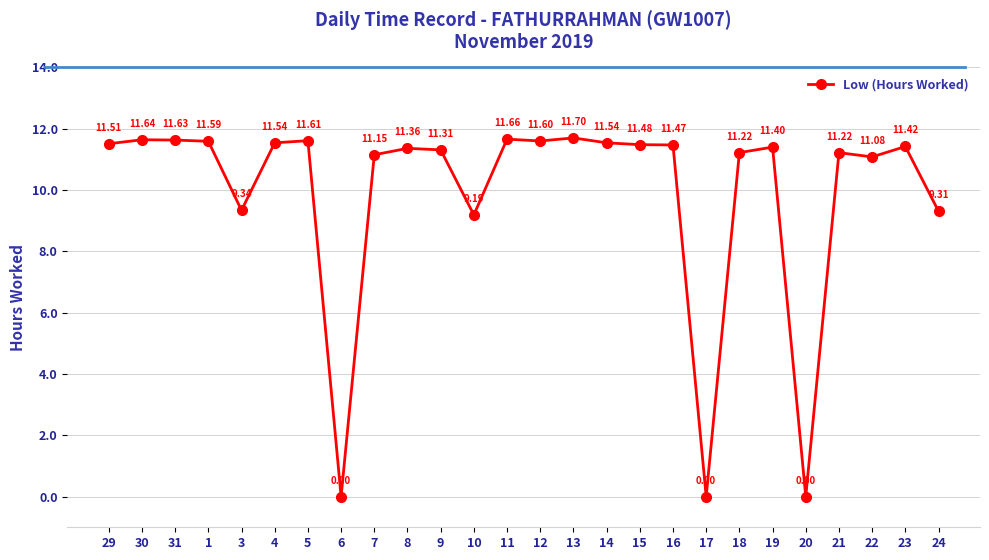

Where is the first local maximum?

30